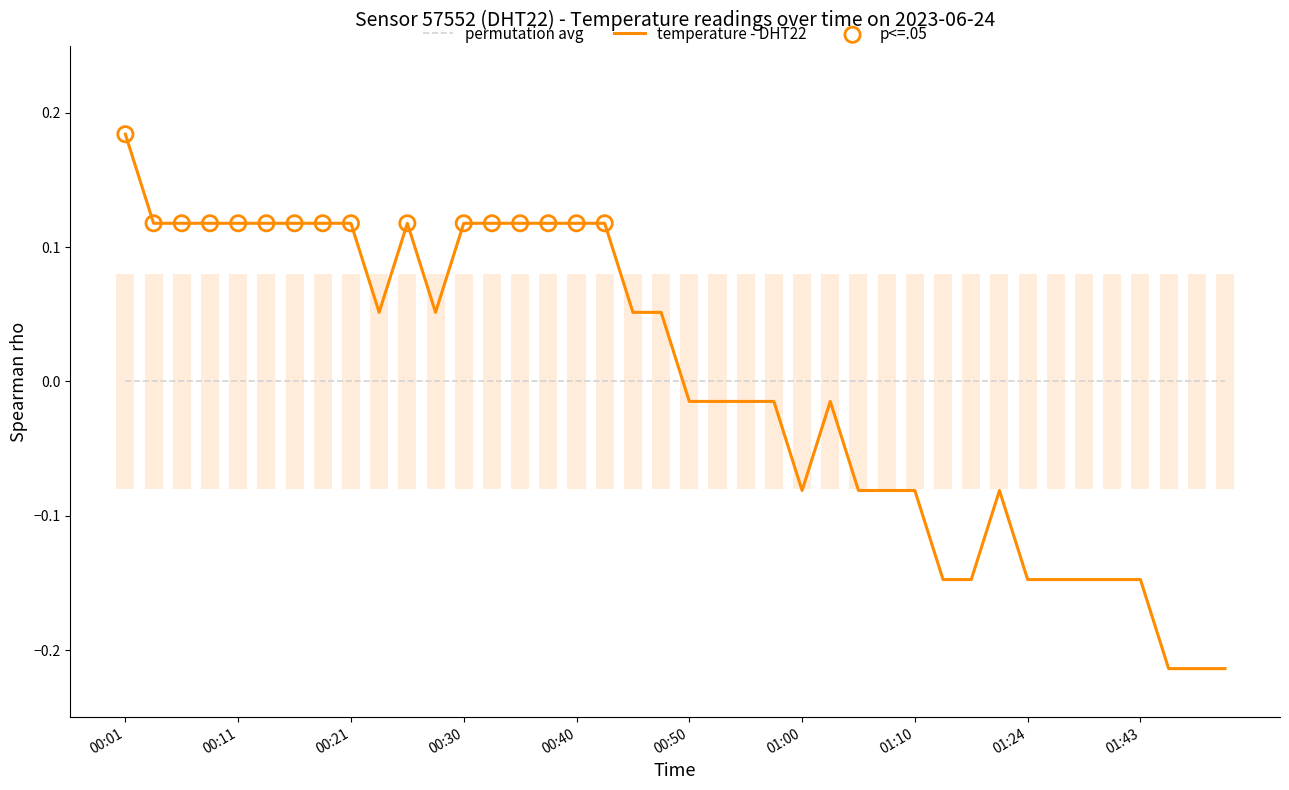

Between 00:40 and 00:52, which is larger?

00:40